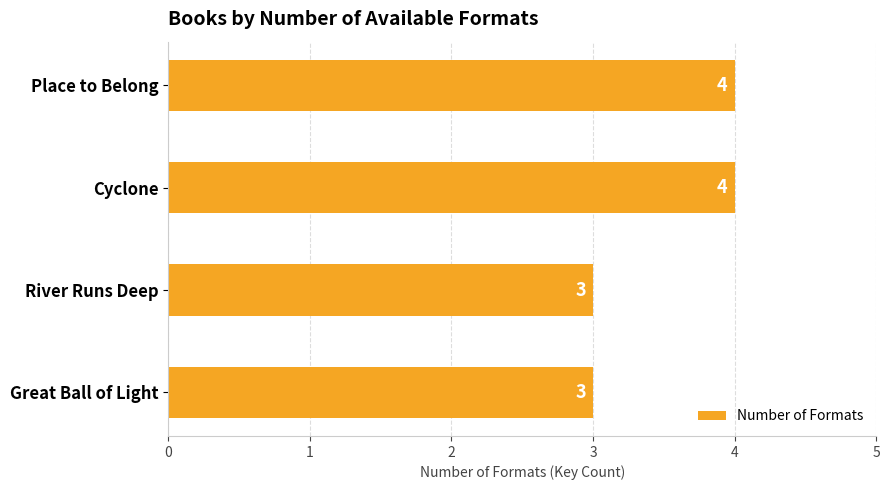

How many values are between 3 and 4?

4